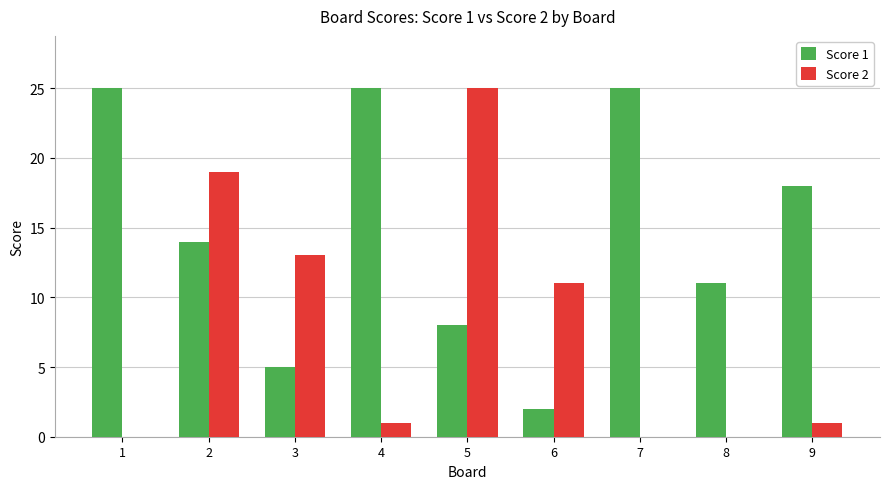

Reading right to left, list all the values displayed in this chart.

Score 1: 18	11	25	2	8	25	5	14	25
Score 2: 1	0	0	11	25	1	13	19	0